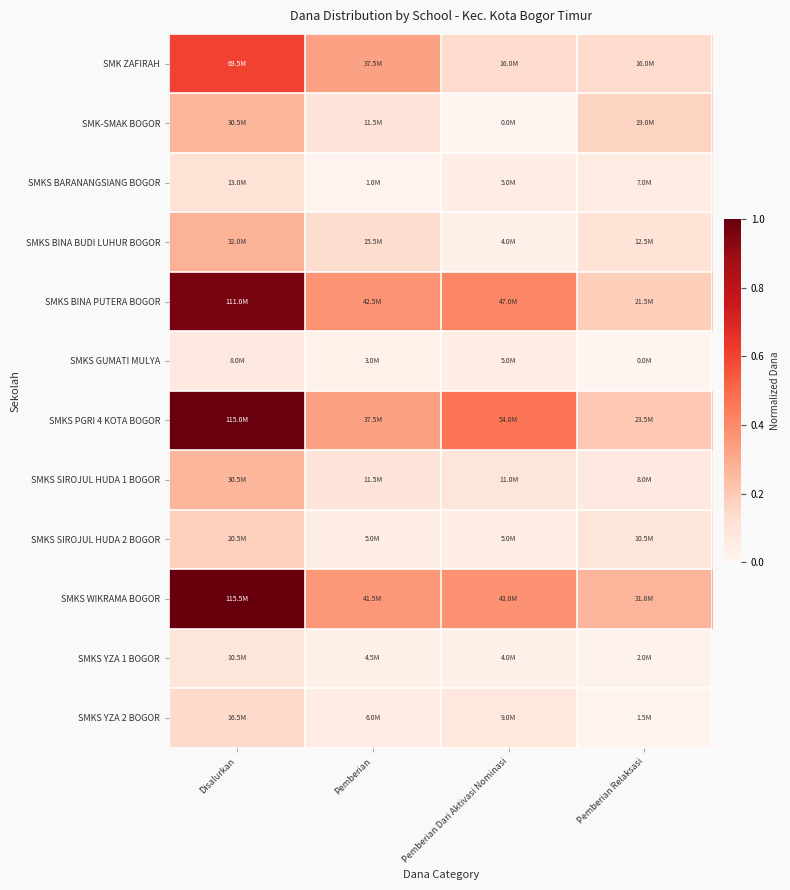

List the series in order of their peak value, highest first.

SMKS WIKRAMA BOGOR, SMKS PGRI 4 KOTA BOGOR, SMKS BINA PUTERA BOGOR, SMK ZAFIRAH, SMKS BINA BUDI LUHUR BOGOR, SMK-SMAK BOGOR, SMKS SIROJUL HUDA 1 BOGOR, SMKS SIROJUL HUDA 2 BOGOR, SMKS YZA 2 BOGOR, SMKS BARANANGSIANG BOGOR, SMKS YZA 1 BOGOR, SMKS GUMATI MULYA